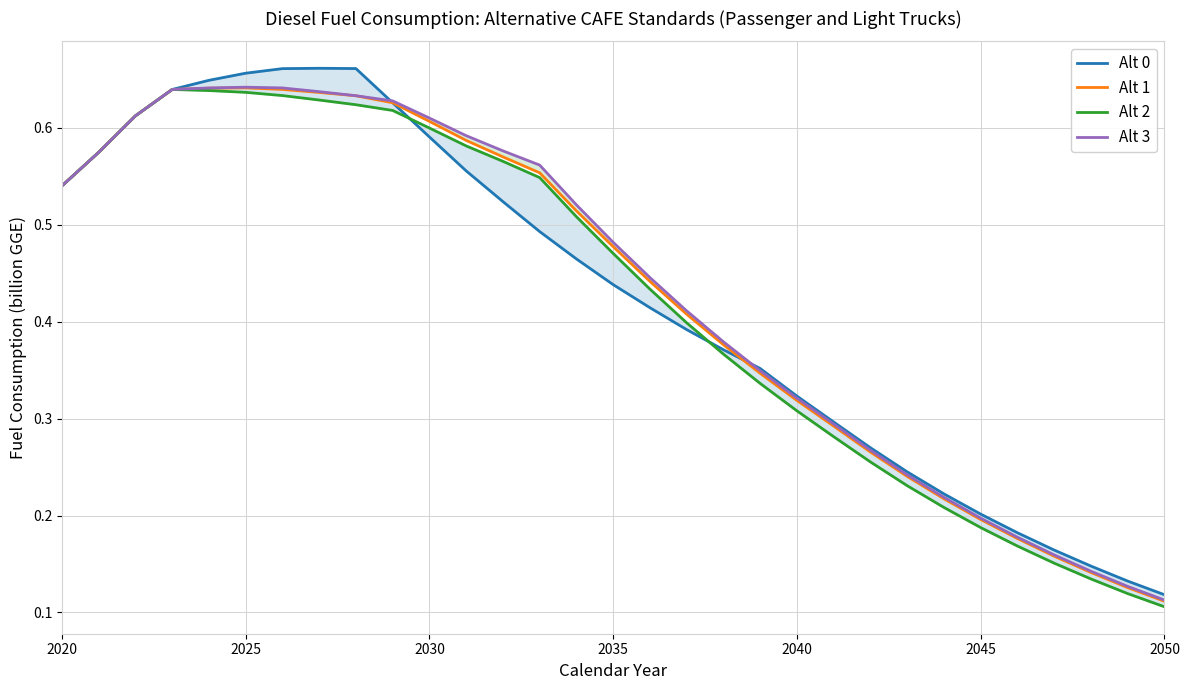

The Alt 2 series shows 0.1 at 28. True or false?

False